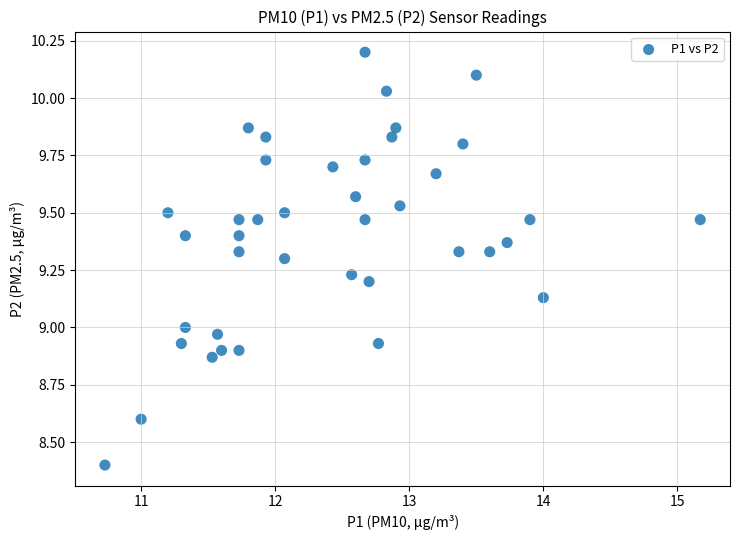

What is the range of X values (max minus min)?

4.4